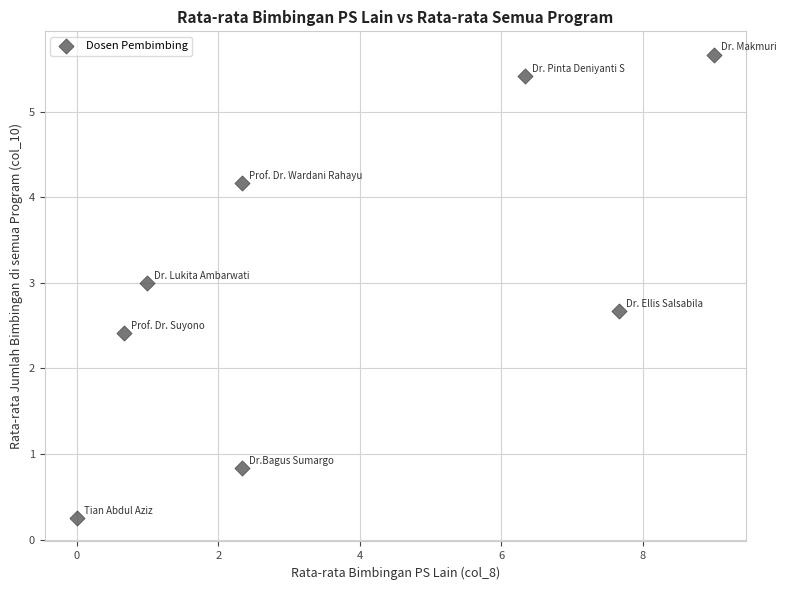

What is the range of X values (max minus min)?

9.0